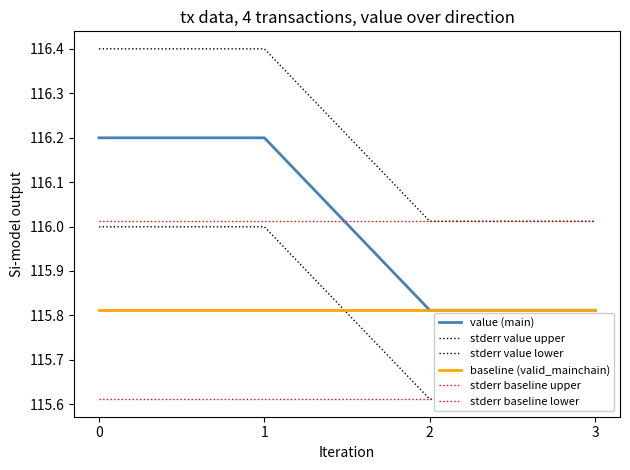

What is the spread (max minus min) of values at 0?

0.8